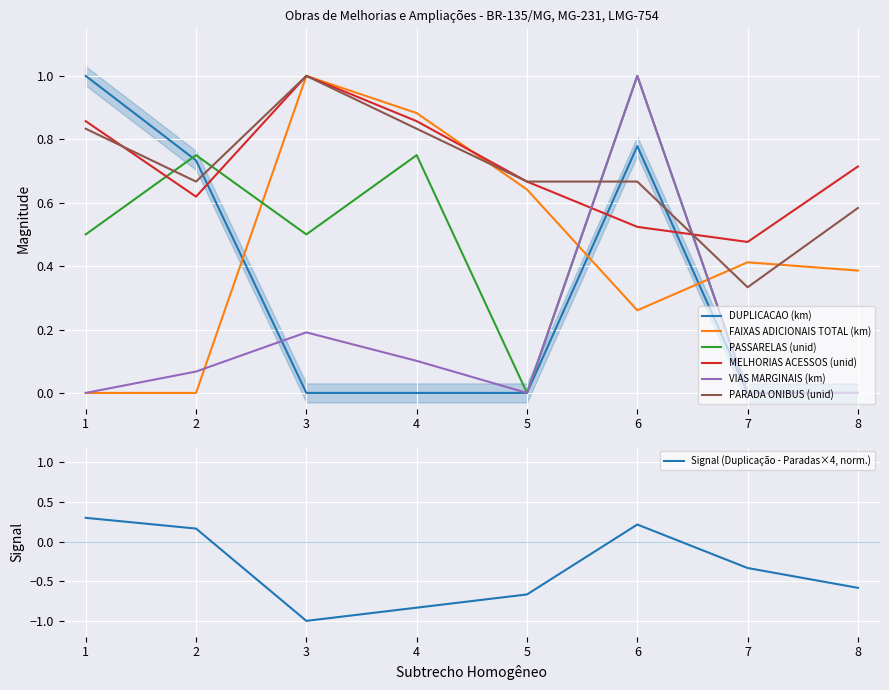

What is the difference between the highest and lowest values at 1?

1.0